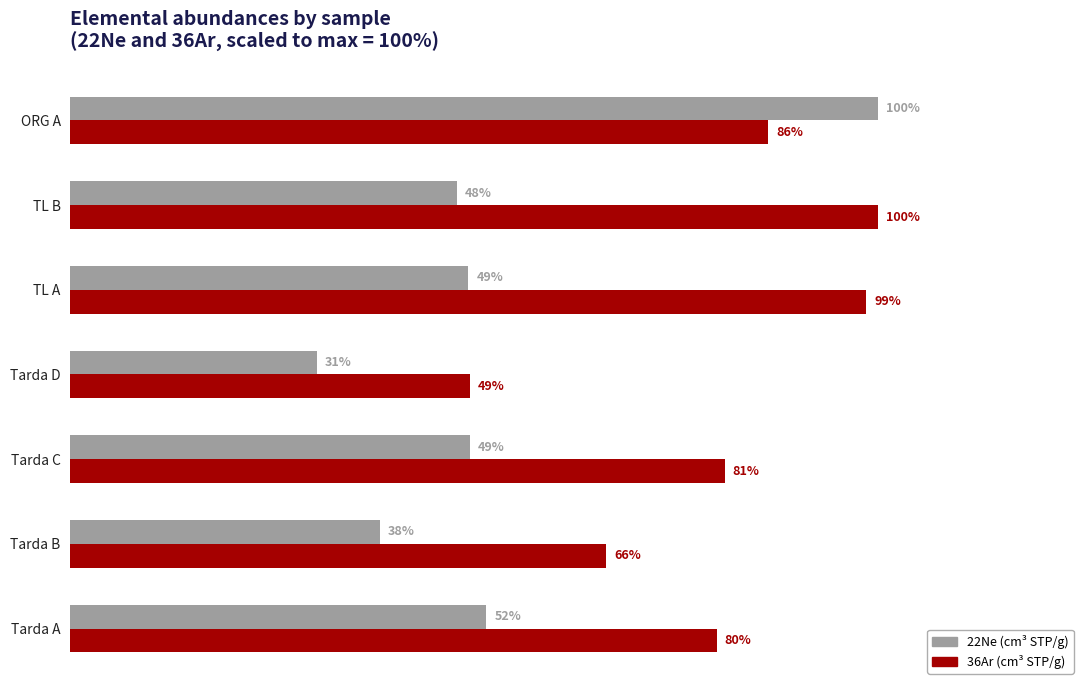

What are all the series names shown in the legend?

22Ne (cm³ STP/g), 36Ar (cm³ STP/g)